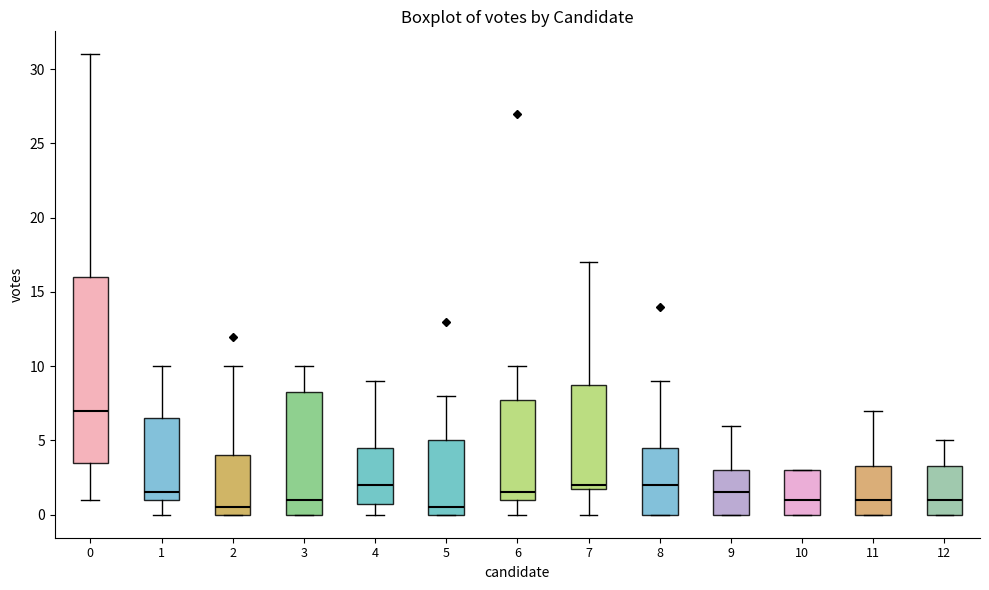

Which box has the highest median line?

0